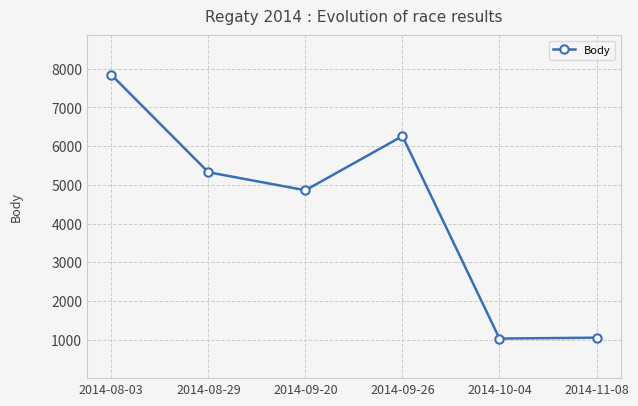

What is the ratio of the value at 2014-10-04 to the value at 2014-09-20?

0.2